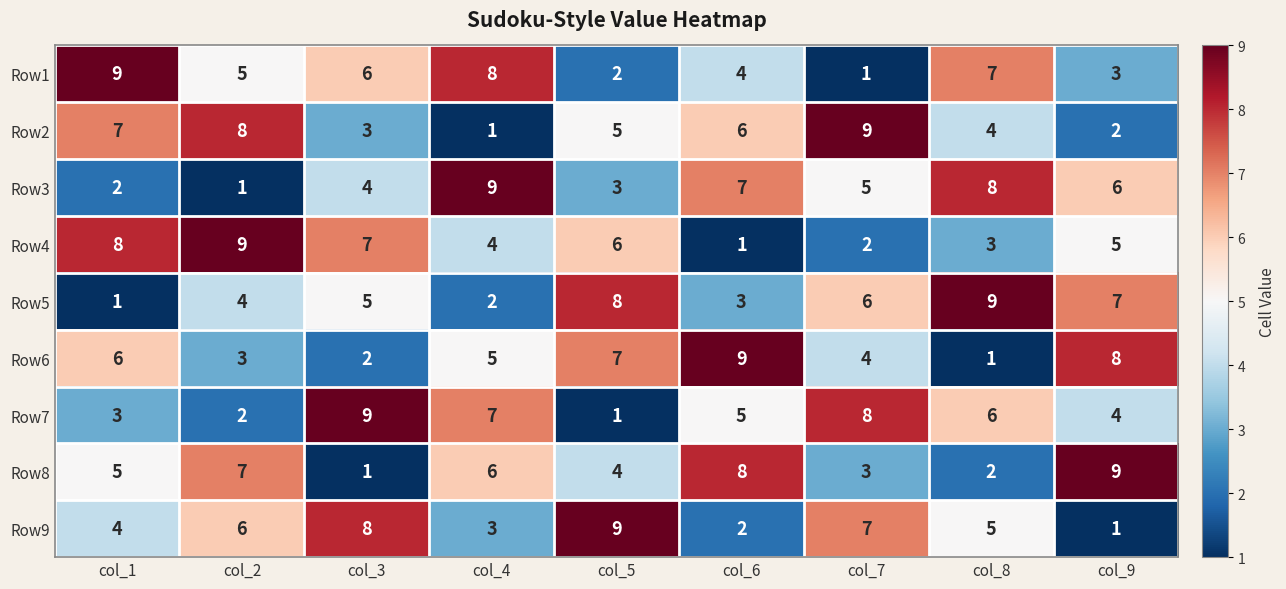

Which category has the lowest value in the Row1 series?

col_7